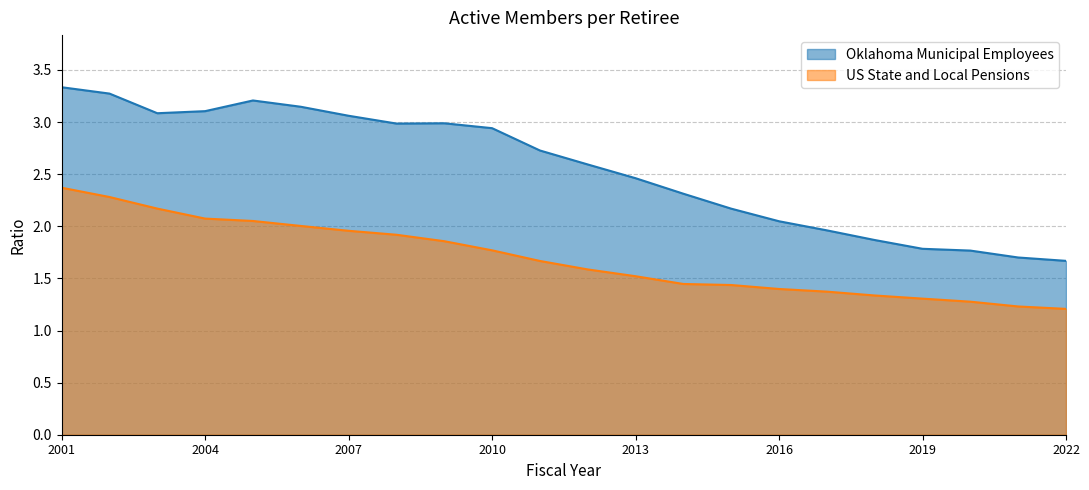

Rank the series by their average value, from lowest to highest.

US State and Local Pensions, Oklahoma Municipal Employees